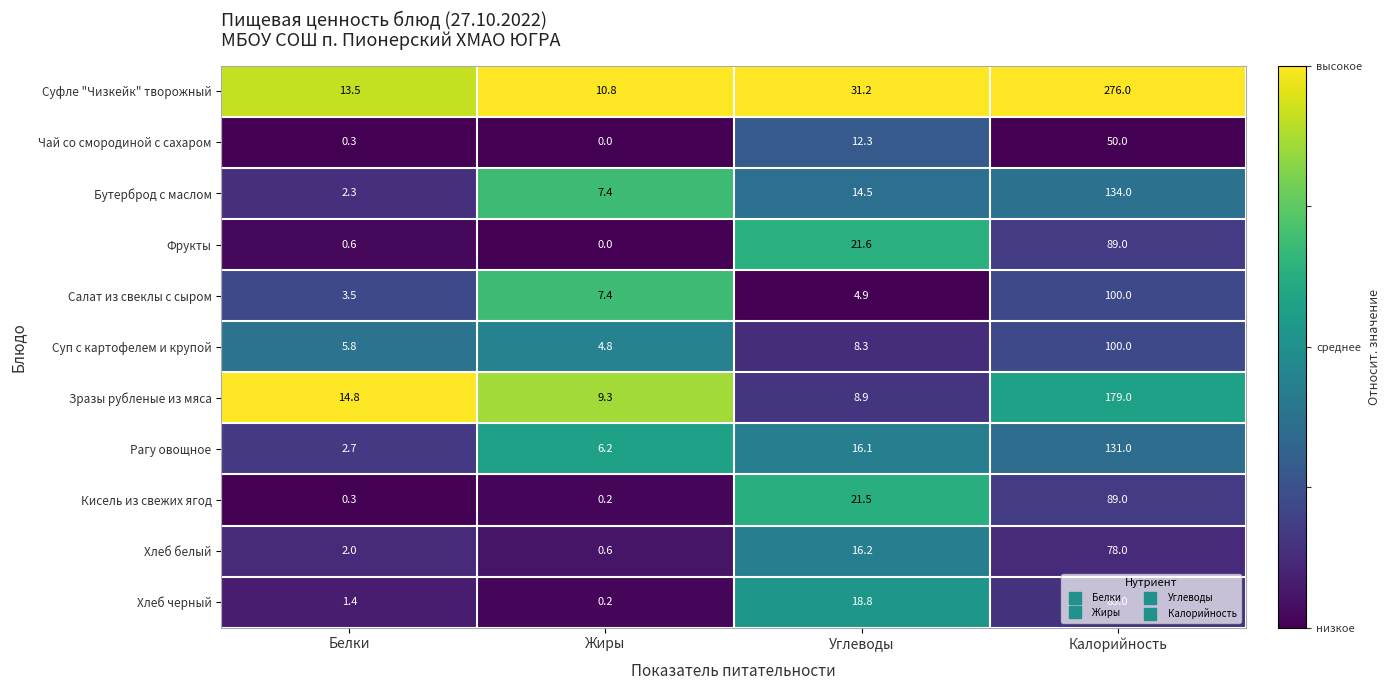

List the labels in order of Хлеб черный value, largest first.

Калорийность, Углеводы, Белки, Жиры